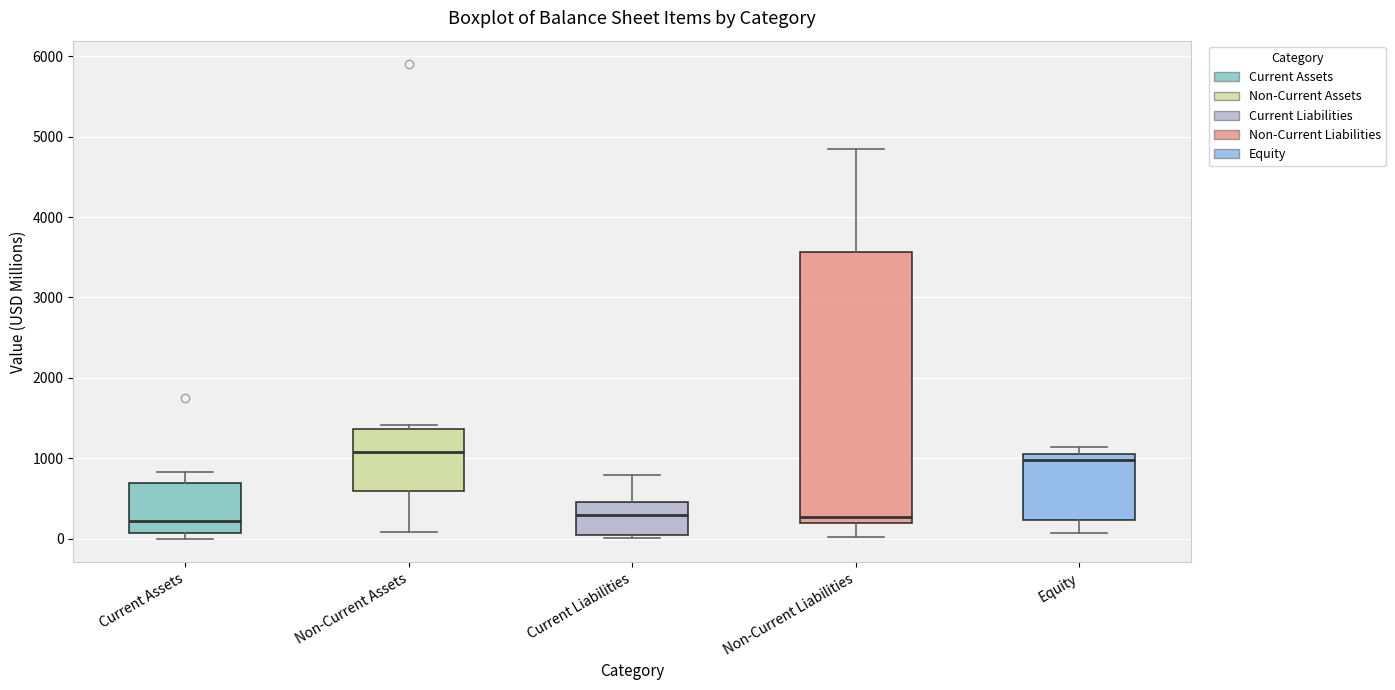

Reading left to right, read every box against the y-axis: the position of its median line, the range the box covers, and the ends of its whiskers. The values are not printed on the chart, so give them approximately, as read against the axis.

Current Assets: median 200, box 100 to 700, whiskers 0 to 800
Non-Current Assets: median 1100, box 600 to 1400, whiskers 100 to 1400 (just above the box's upper edge)
Current Liabilities: median 300, box 0 to 500, whiskers 0 (just below the box's lower edge) to 800
Non-Current Liabilities: median 300, box 200 to 3600, whiskers 0 to 4900
Equity: median 1000 (just below the box's upper edge), box 200 to 1000, whiskers 100 to 1100